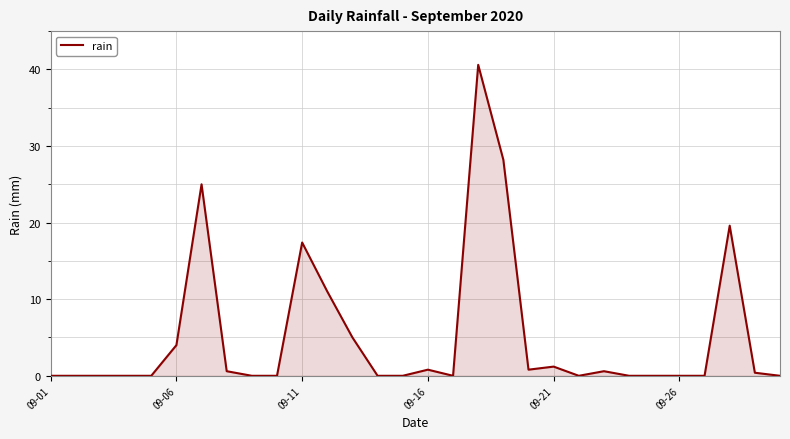

Count the number of categories in the chart.

30